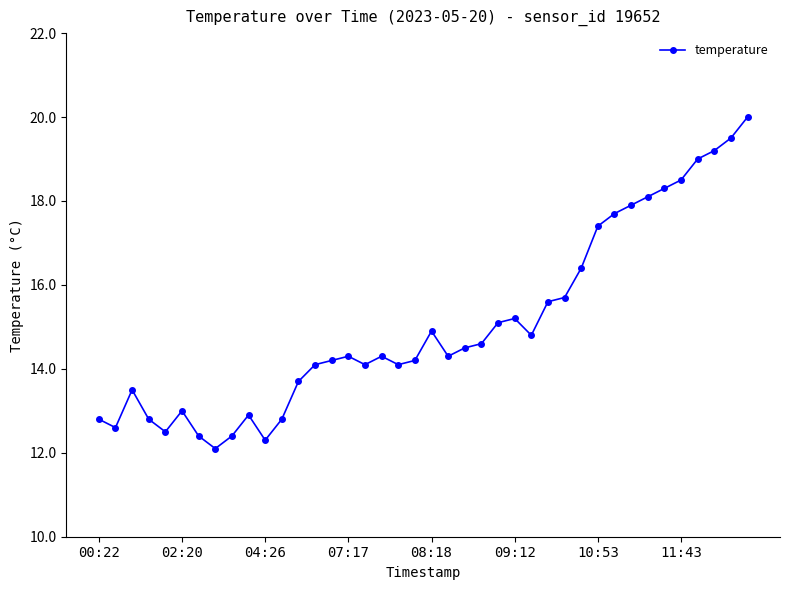

Count the number of values greater than 14.

27